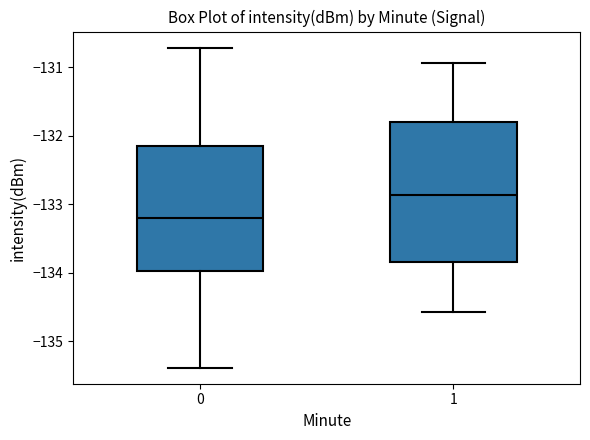

Which box's median line is the lowest?

0